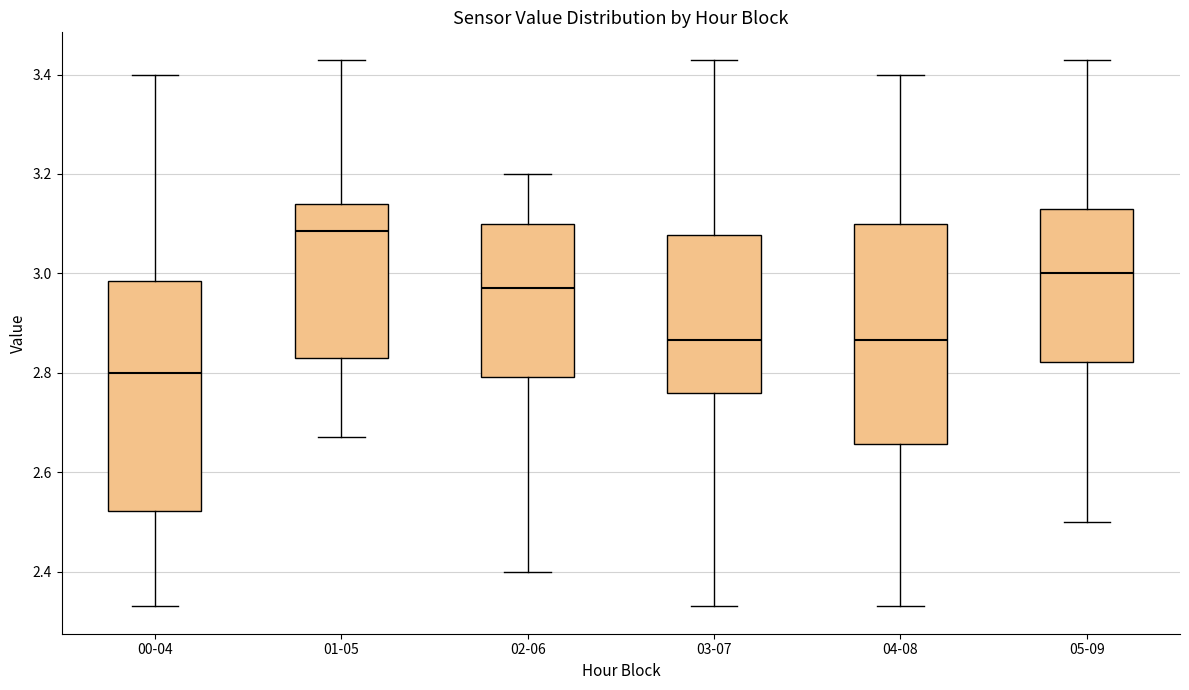

Reading left to right, transcribe this box plot: for each box, give where its median line is, the range the box spans, and where its two whiskers end, as read against the y-axis. The values are not printed on the chart, so give them approximately, as read against the axis.

00-04: median 2.80, box 2.52 to 2.98, whiskers 2.34 to 3.40
01-05: median 3.08, box 2.84 to 3.14, whiskers 2.68 to 3.44
02-06: median 2.98, box 2.80 to 3.10, whiskers 2.40 to 3.20
03-07: median 2.86, box 2.76 to 3.08, whiskers 2.34 to 3.44
04-08: median 2.86, box 2.66 to 3.10, whiskers 2.34 to 3.40
05-09: median 3.00, box 2.82 to 3.14, whiskers 2.50 to 3.44